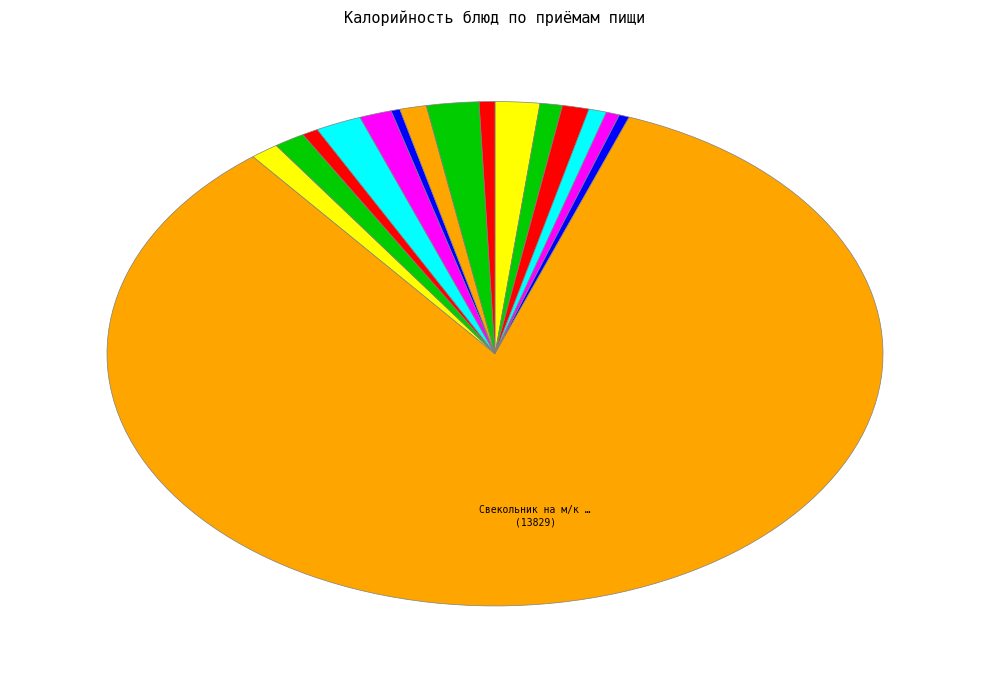

How many slices are in this pie chart?

16